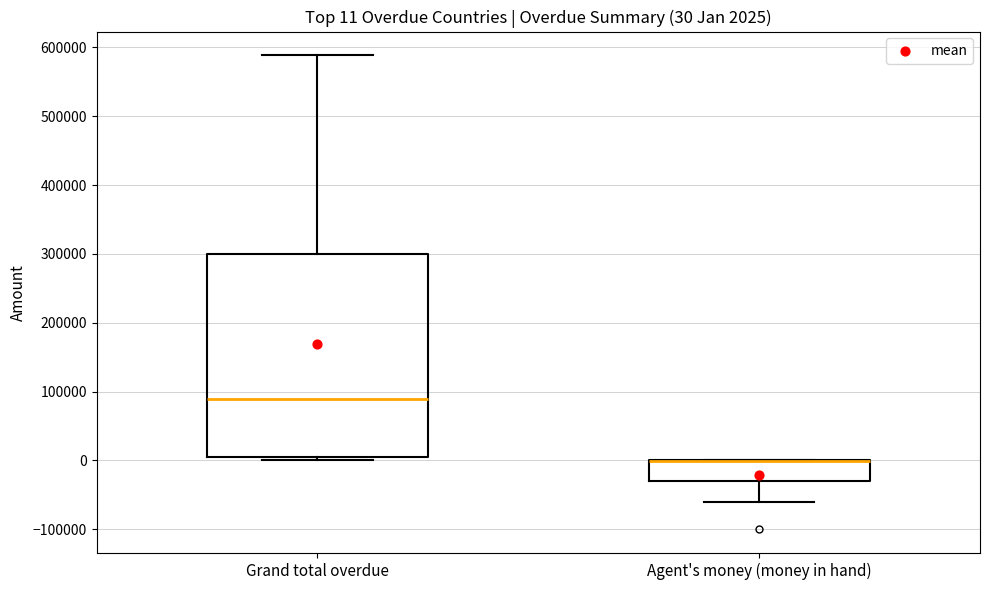

Which box is the tallest, from its lower edge to its upper edge?

Grand total overdue